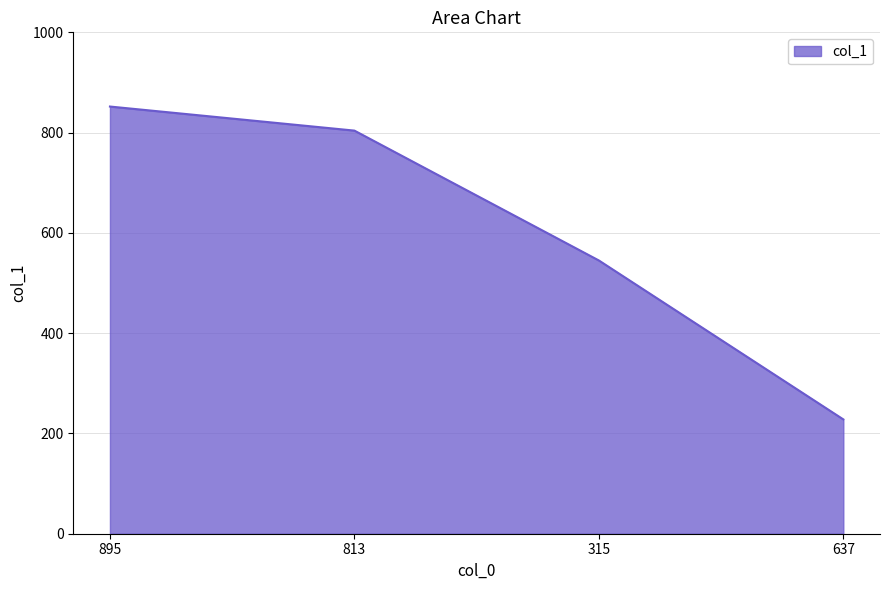

Count the number of categories in the chart.

4